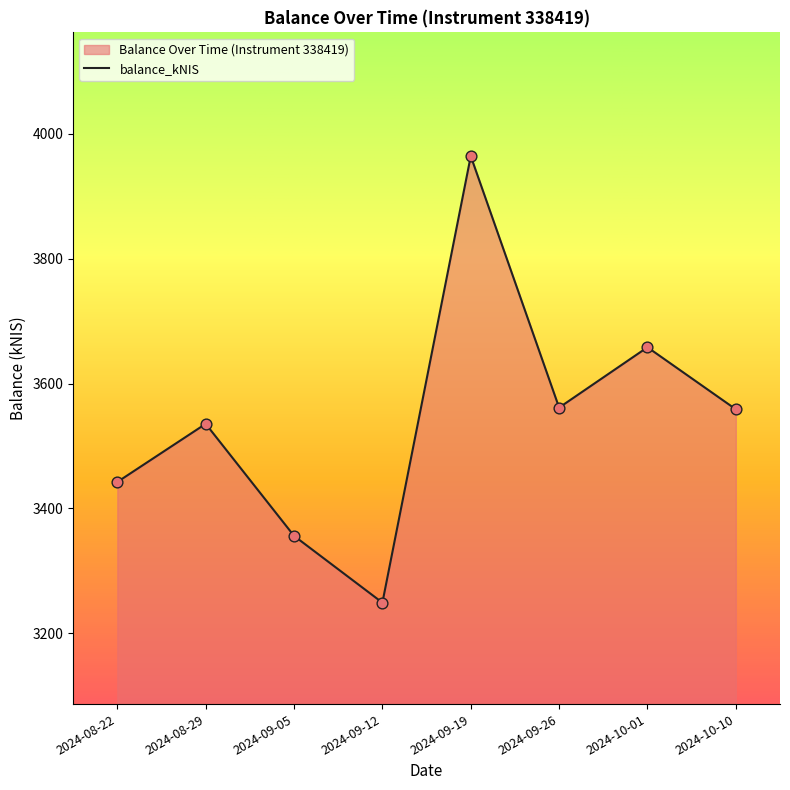

What is the change in value from 2024-08-29 to 2024-09-19?

+428.8